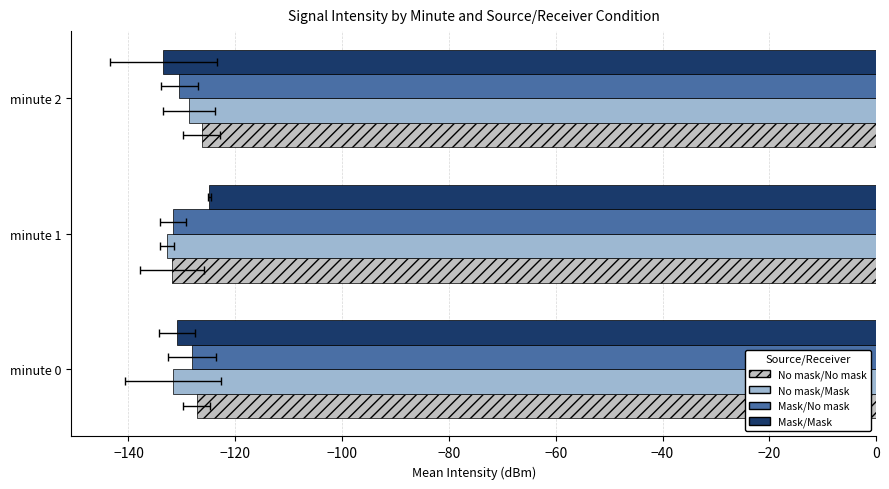

Is it true that No mask/Mask equals -45.2 at minute 2?

False